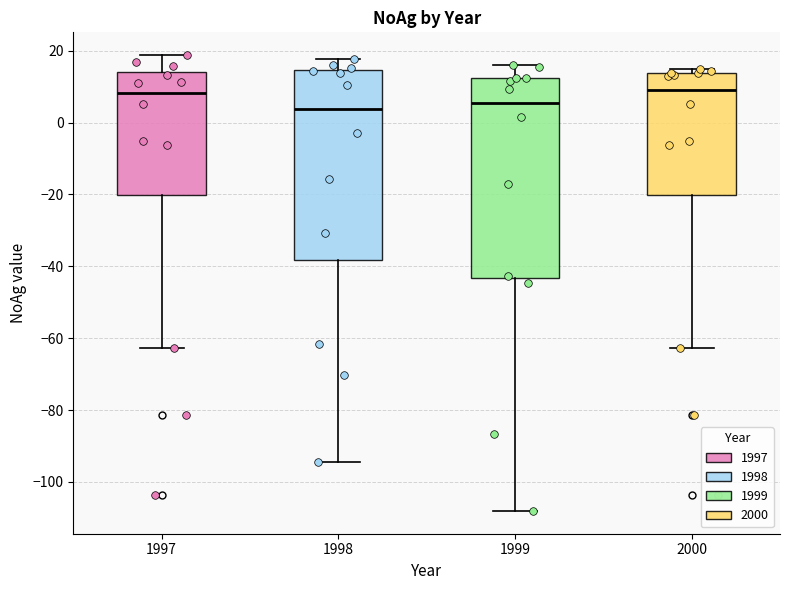

Where does the upper whisker of the box at x = 1997 end on the y-axis? The values are not printed on the chart, so give them approximately, as read against the axis.

18